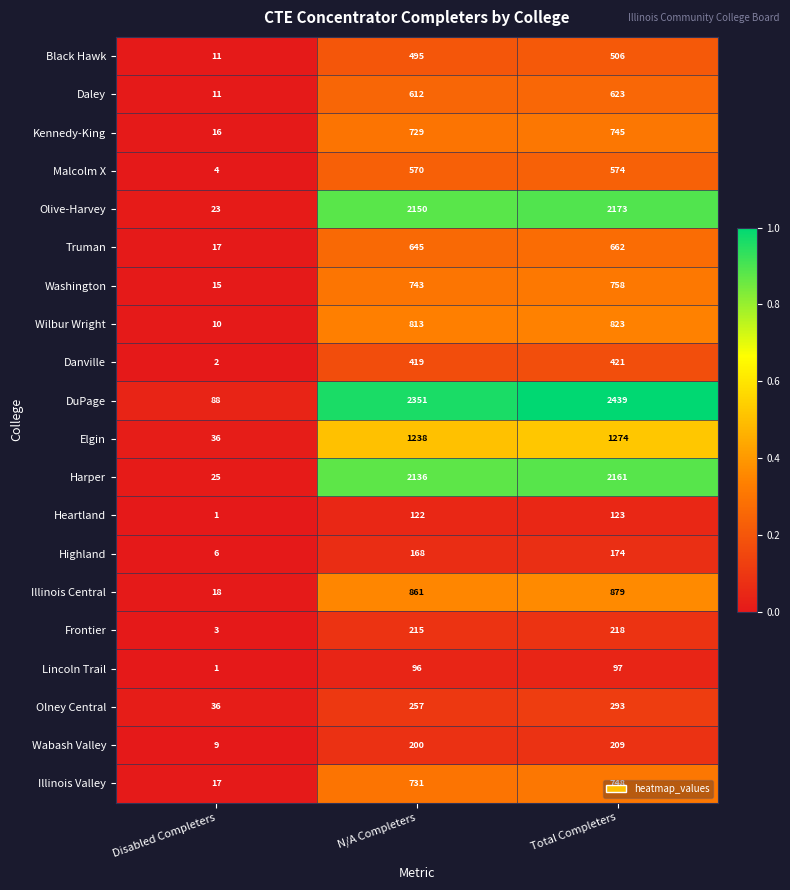

At which category is the sum across all series the highest?

Total Completers